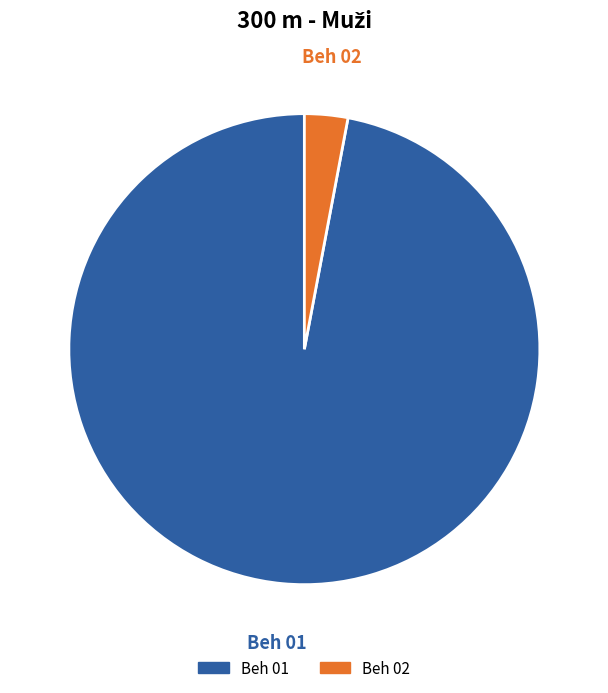

The Beh 01 slice represents 83% of the pie. True or false?

False